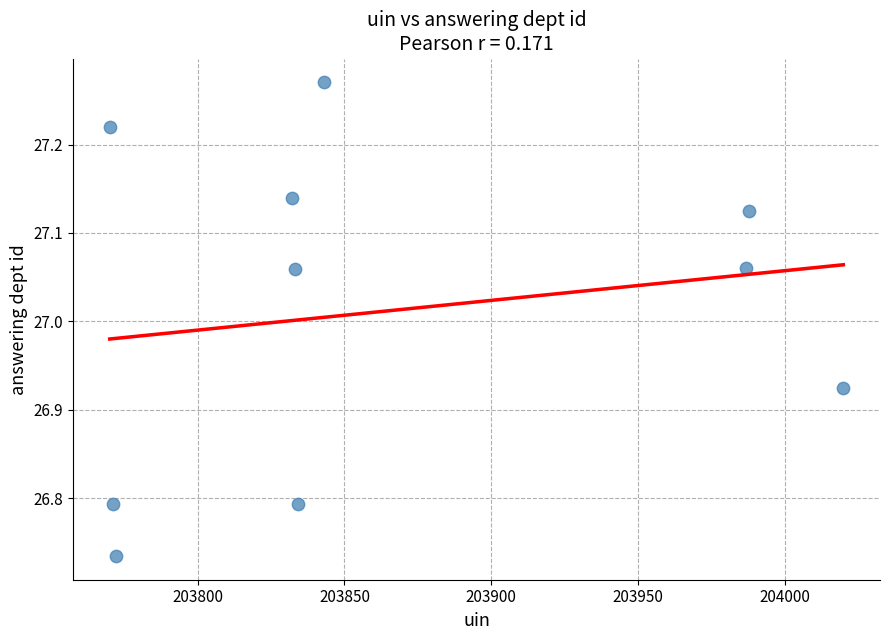

What is the average X value?

203865.0